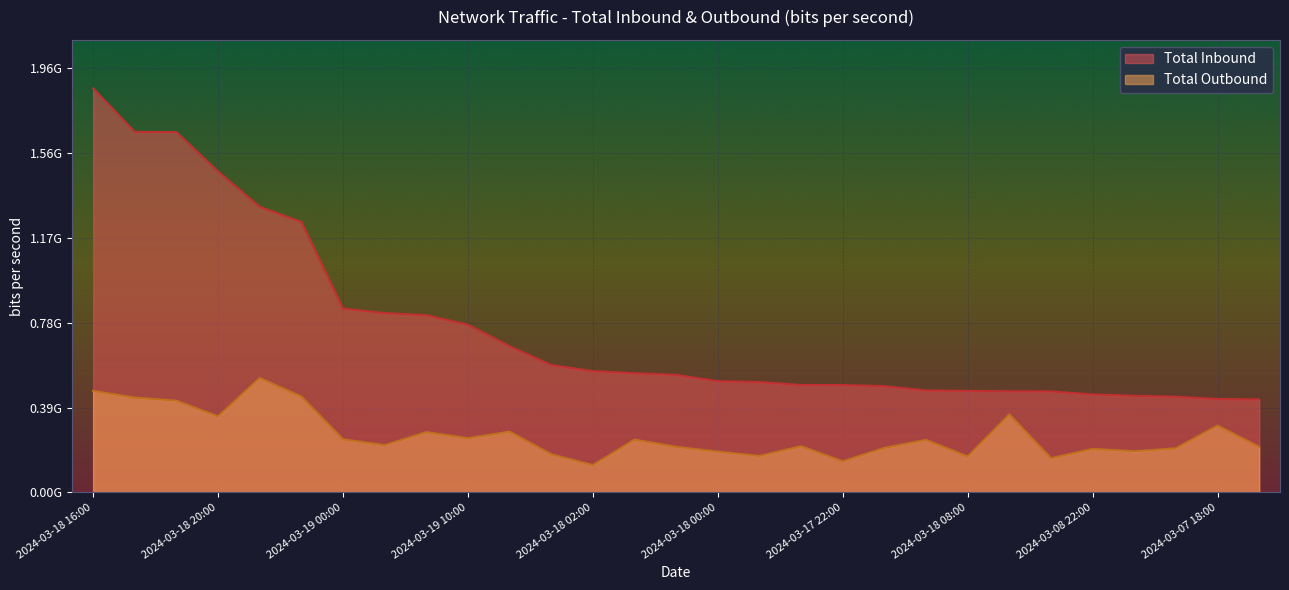

At which label is Total Outbound closest to 326291180?

2024-03-07 18:00